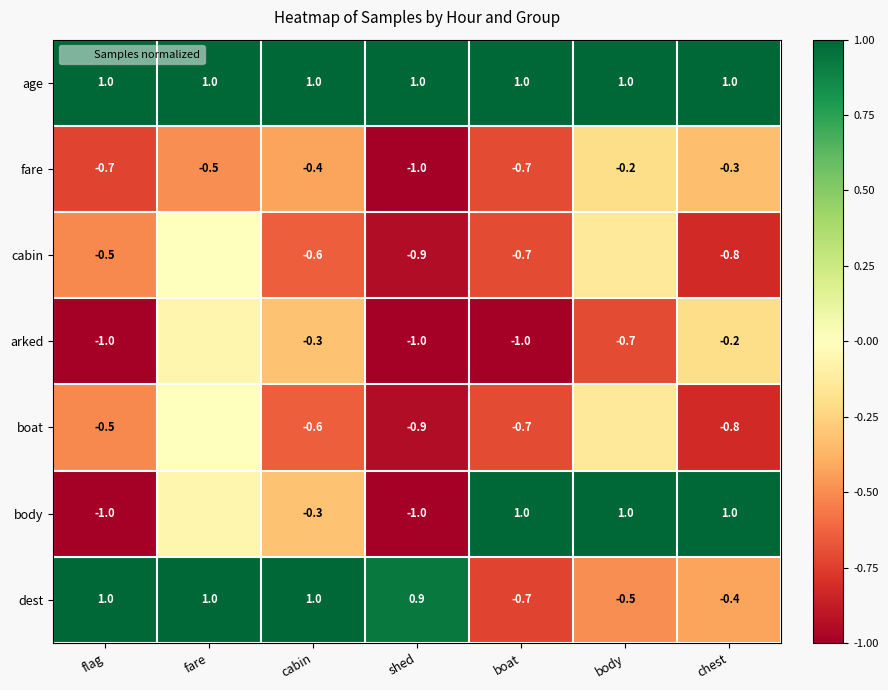

The age series shows 1.0 at flag. True or false?

True